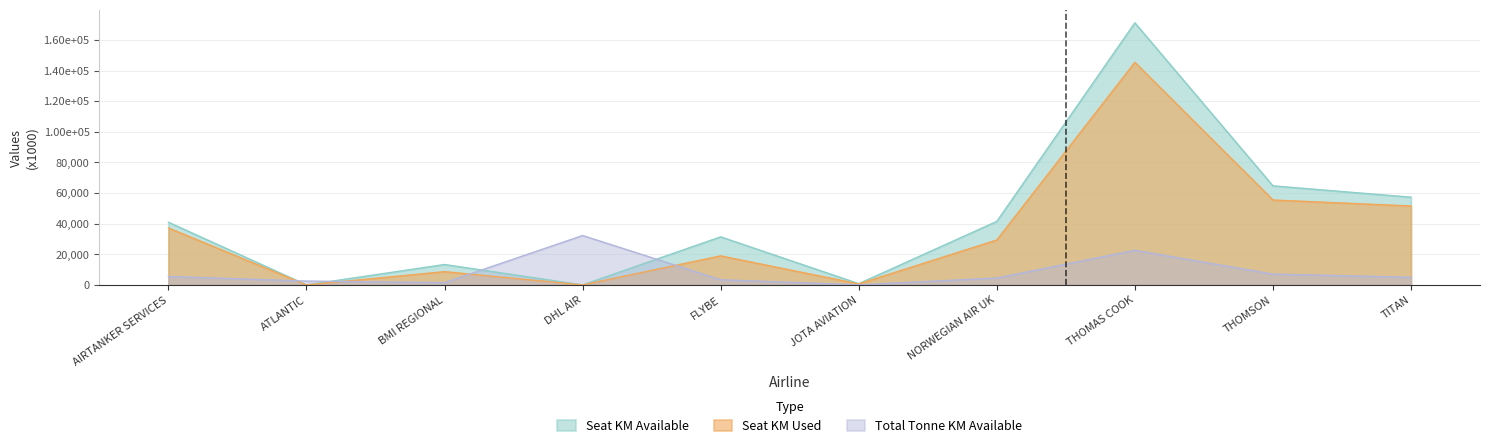

How many values in seat_km_used_x1000 are above zero?

8